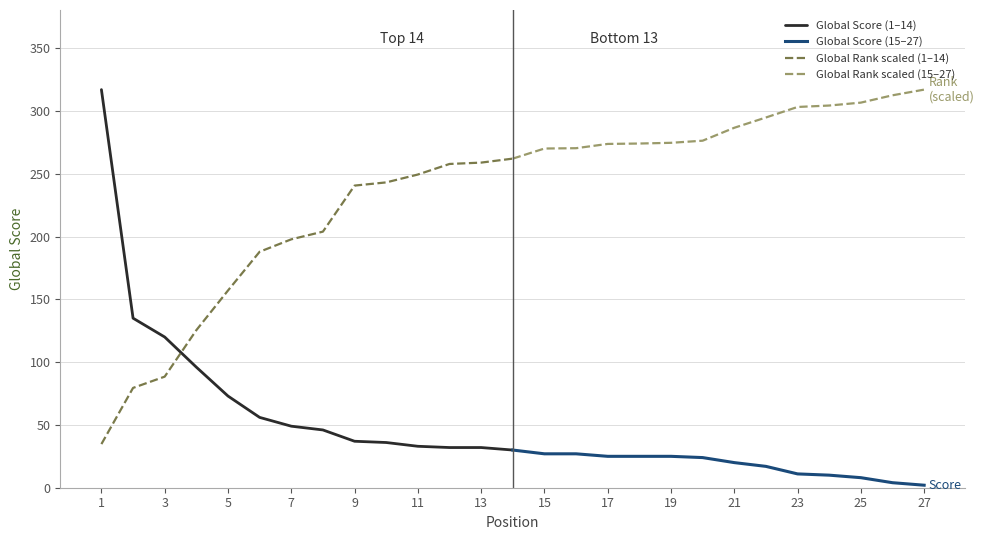

What is the maximum value for Global Score (1–14)?

317.0